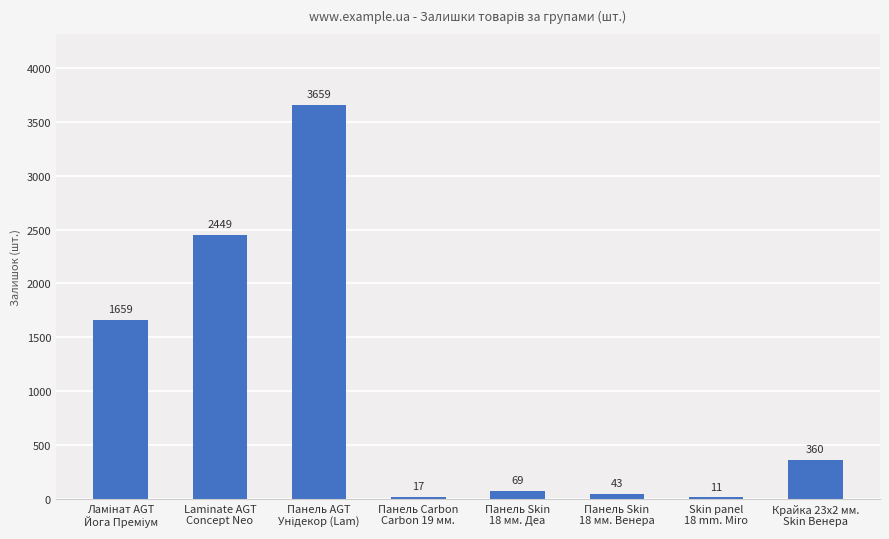

The value at Крайка 23x2 мм.
Skin Венера is 360. True or false?

True